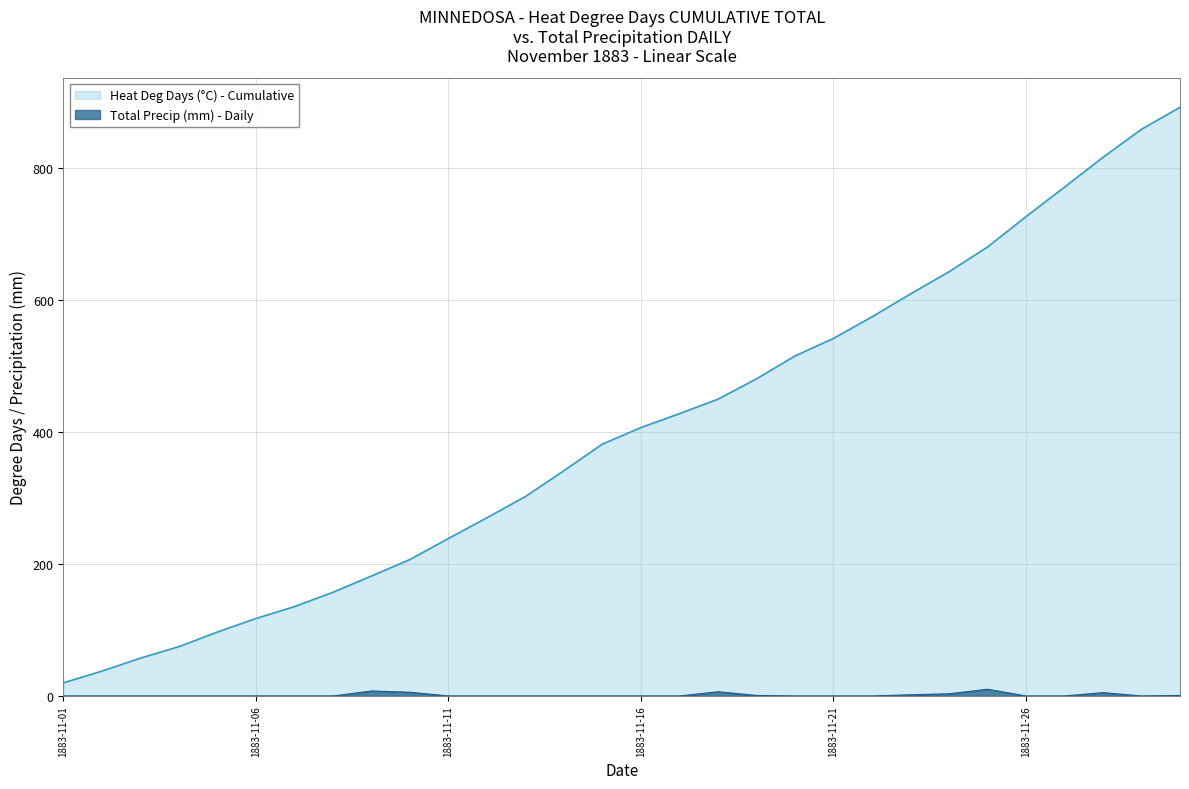

Does the chart display data point markers on the line(s)?

No